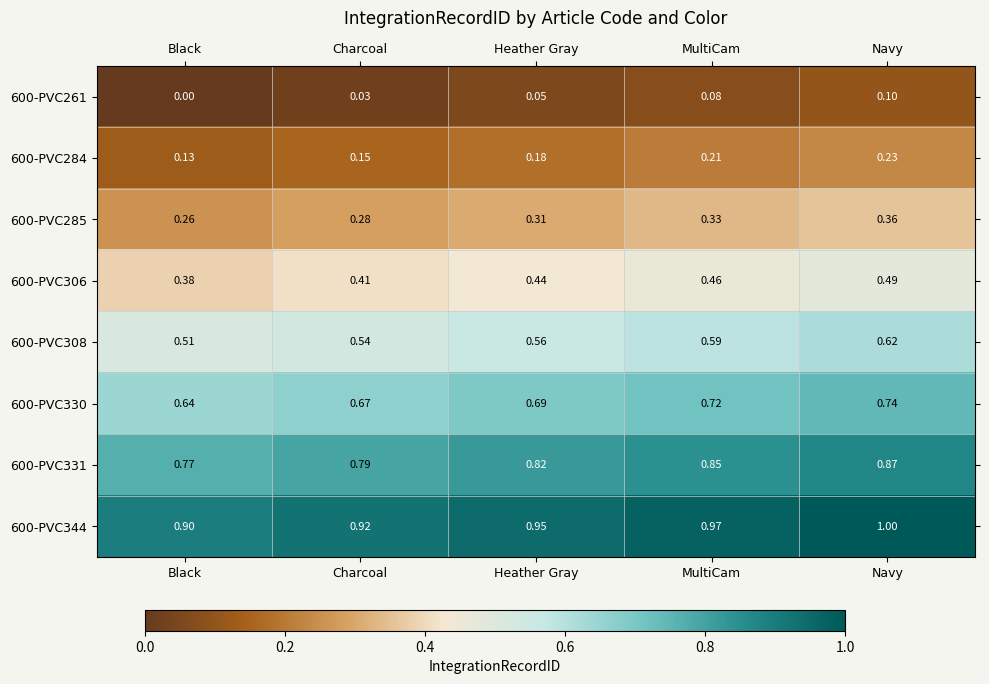

Where is 600-PVC344 nearest to the value 0?

Black